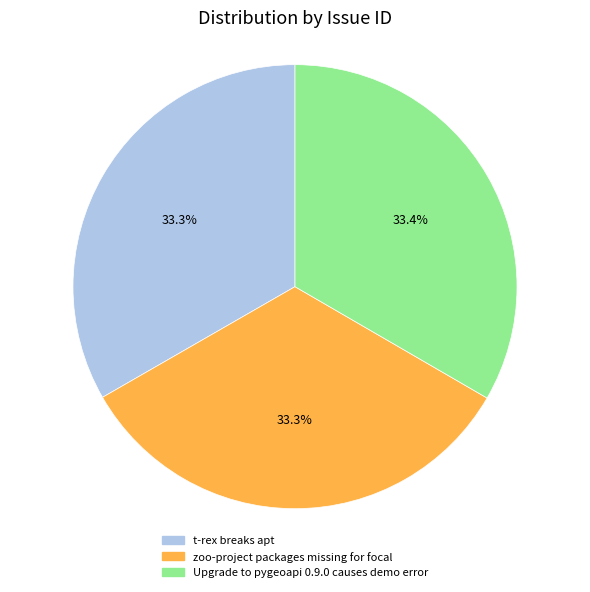

The zoo-project packages missing for focal slice represents 33% of the pie. True or false?

True